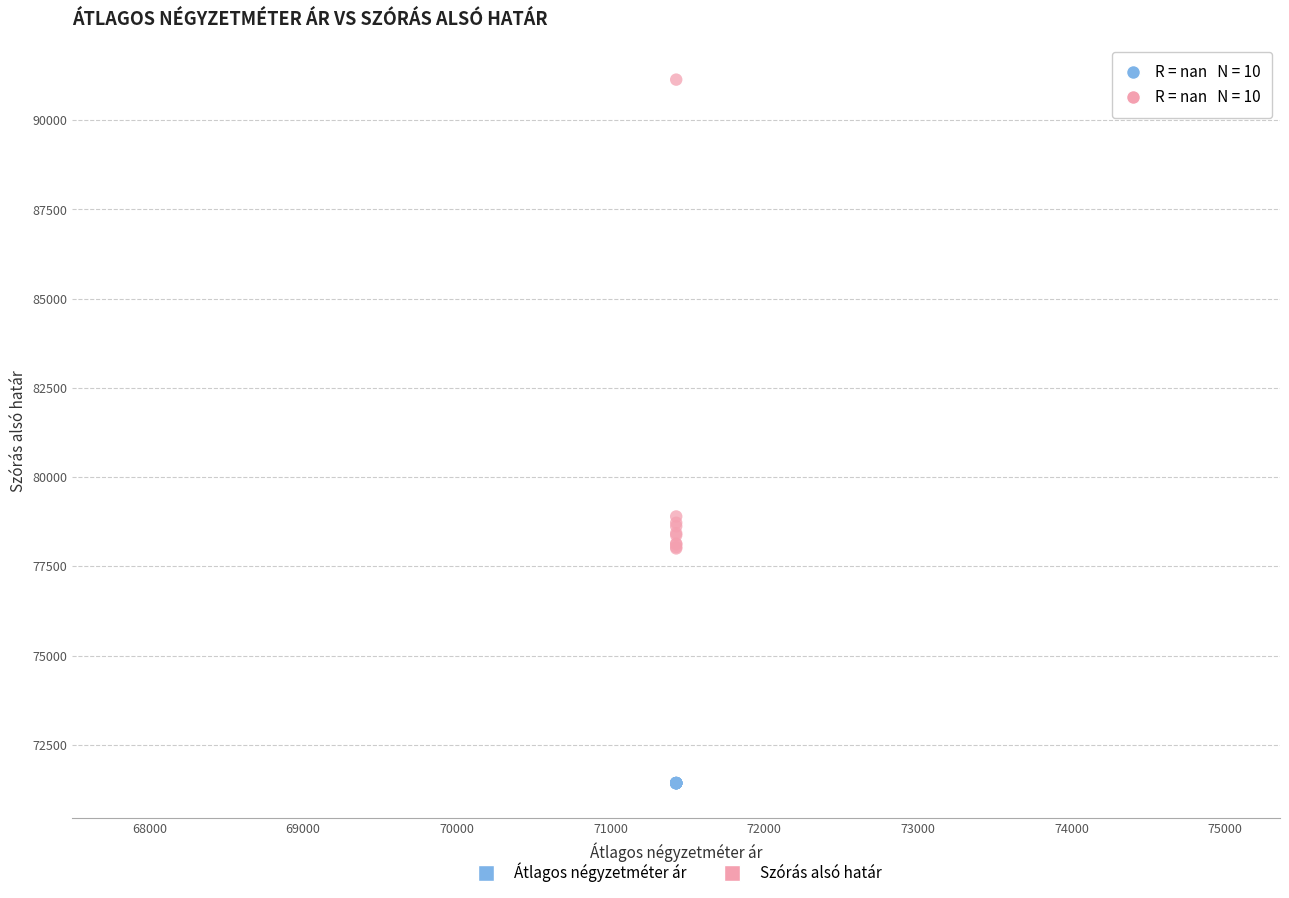

Which series contains the lowest Y value?

Átlagos négyzetméter ár